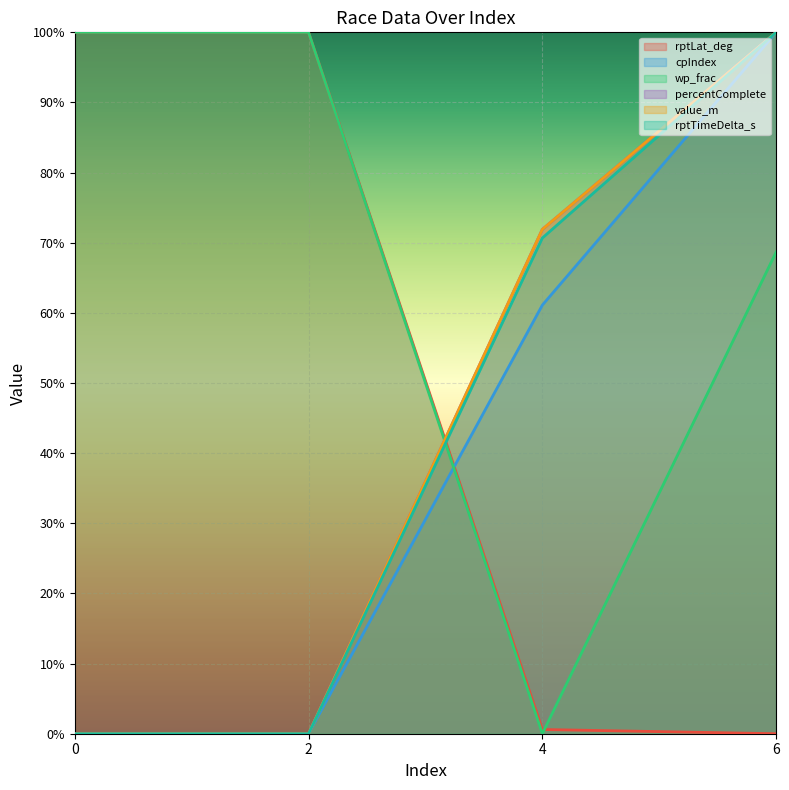

What is the spread (max minus min) of values at 2?

100.0